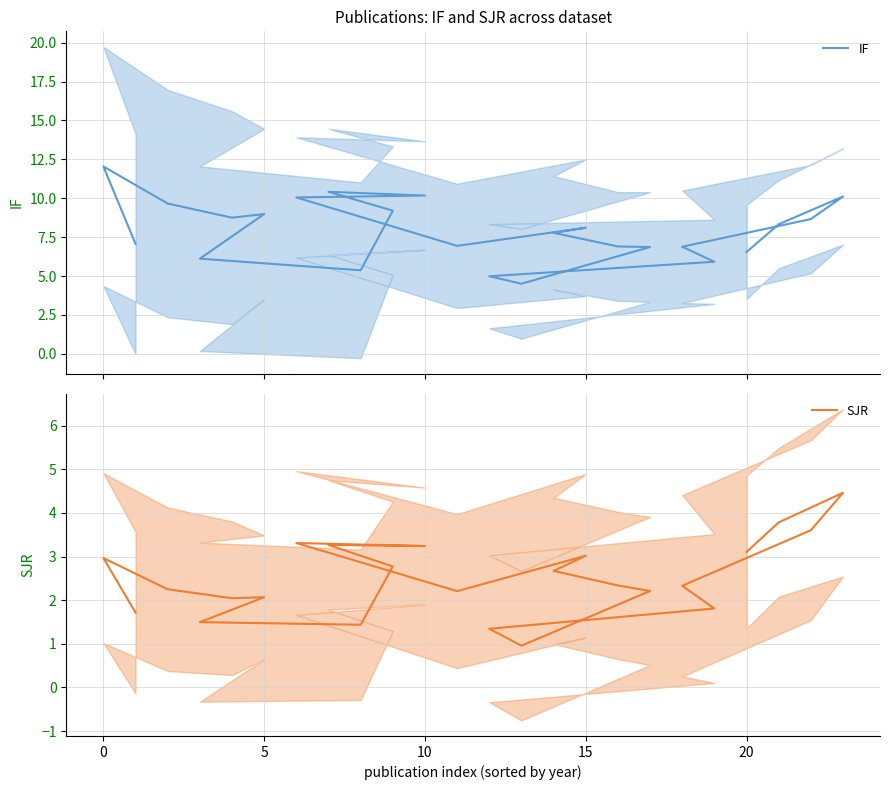

What is the highest value of the SJR series?

4.5